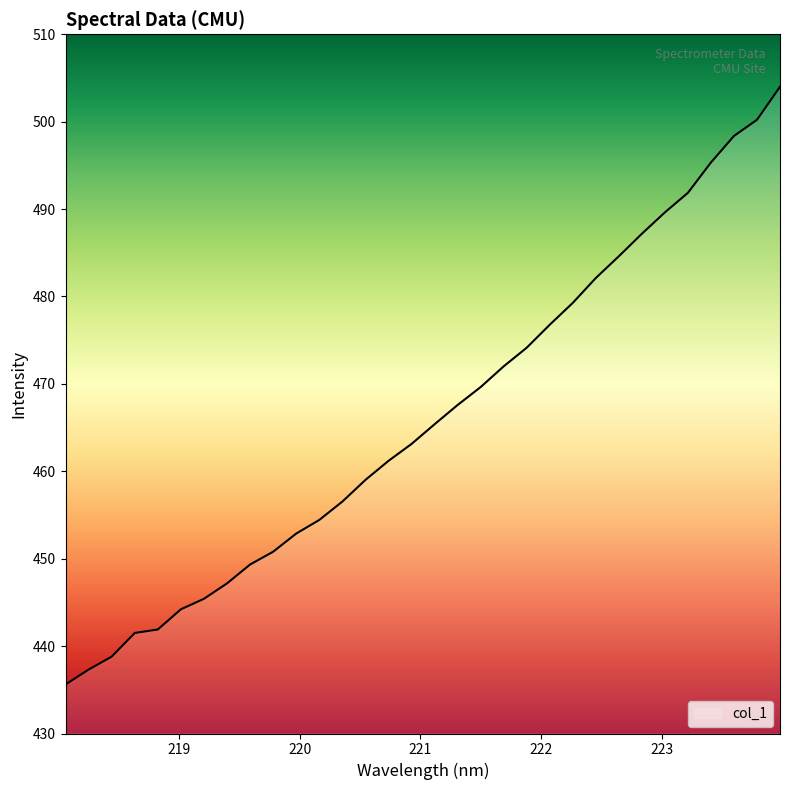

What is the minimum value shown in the chart?

435.6